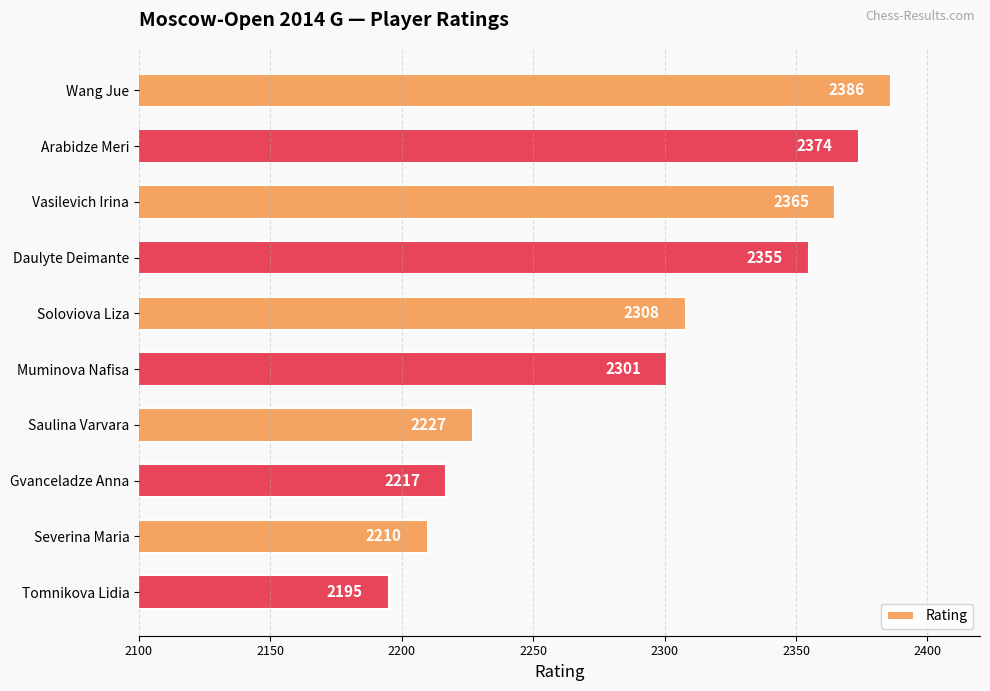

At which label is the value closest to 2290?

Muminova Nafisa